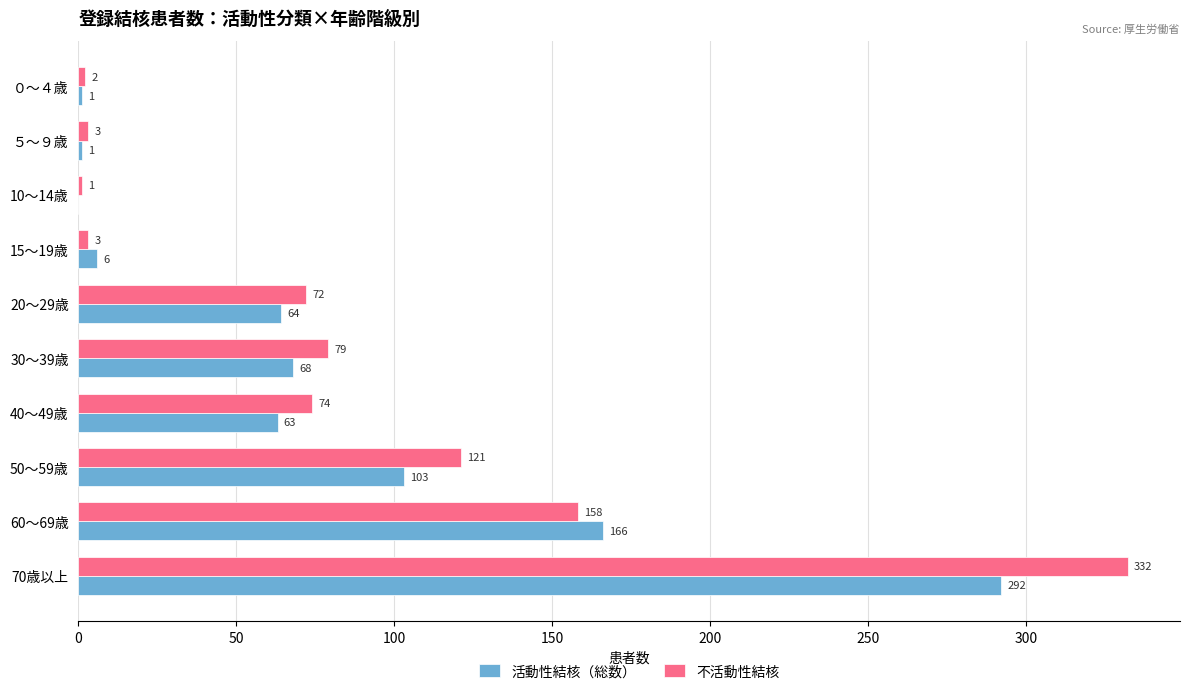

What is the sum of the 不活動性結核 values at 50～59歳 and 30～39歳?

200